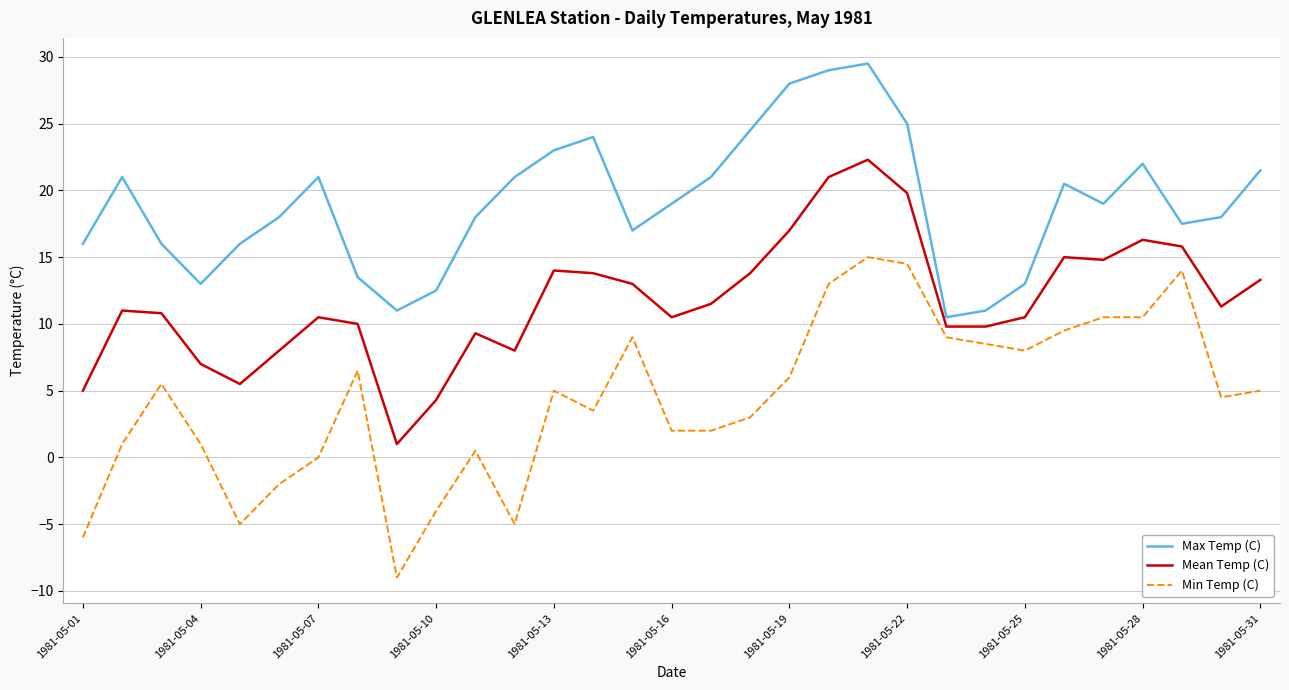

True or false: Min Temp (C) and Max Temp (C) intersect in this chart.

False